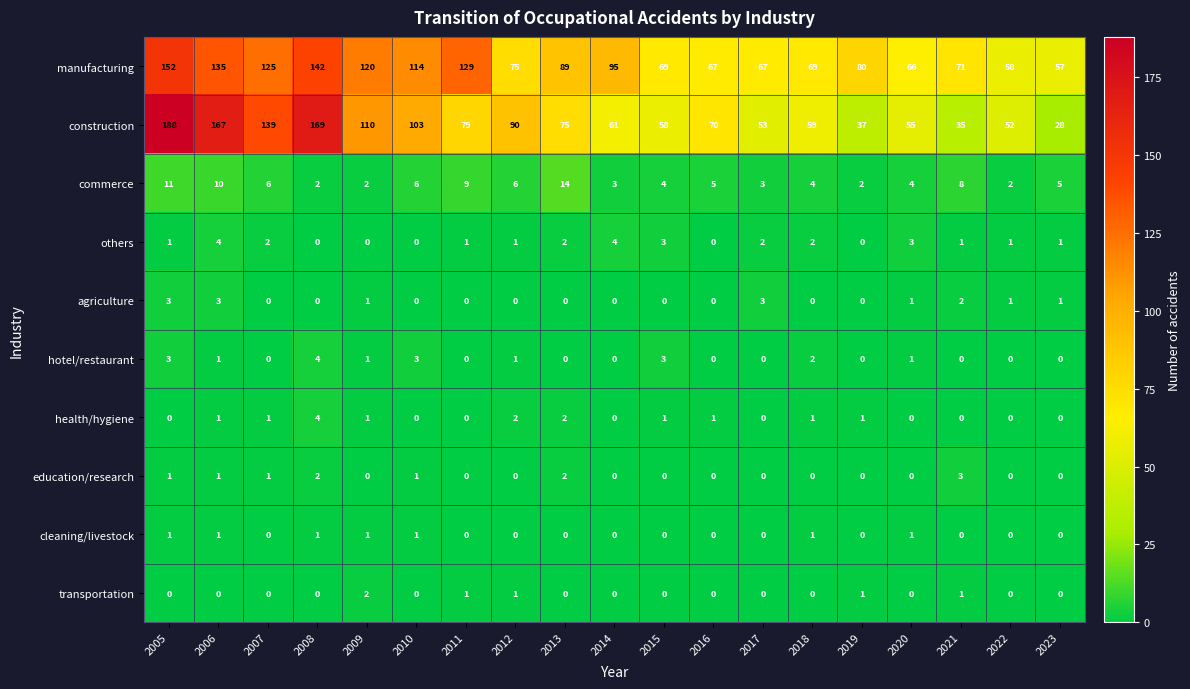

Which series has the widest spread of values?

construction